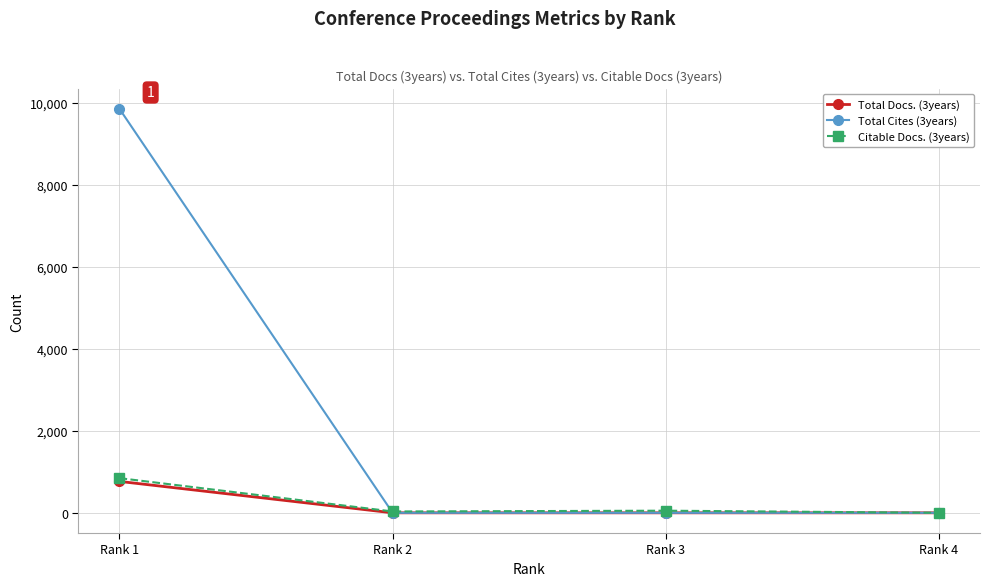

At which label does Citable Docs. (3years) reach its peak?

Rank 1